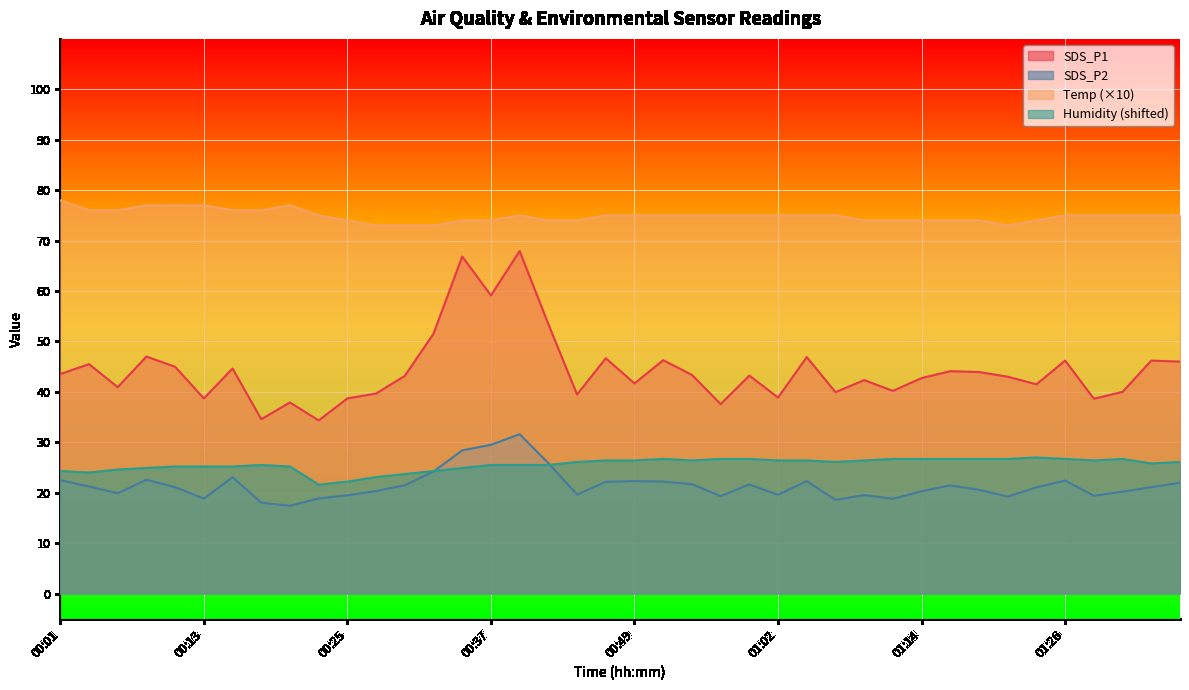

What is the difference between the maximum and second lowest values in the Temp series?

5.0